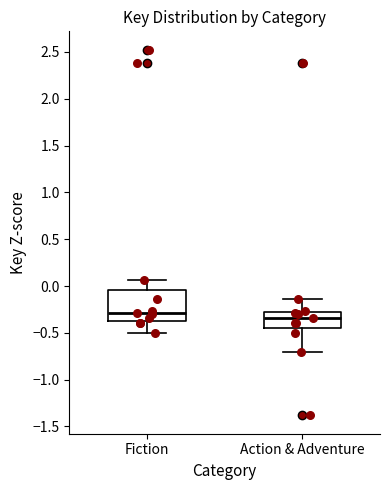

Where does the lower whisker of the box for Action & Adventure end on the y-axis? The values are not printed on the chart, so give them approximately, as read against the axis.

-0.70